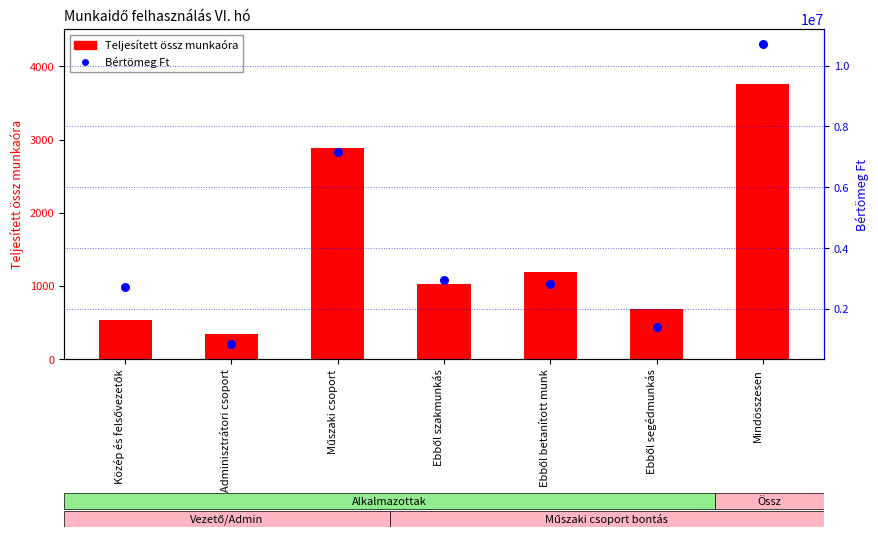

Which series reaches the maximum Y coordinate?

Bértömeg Ft